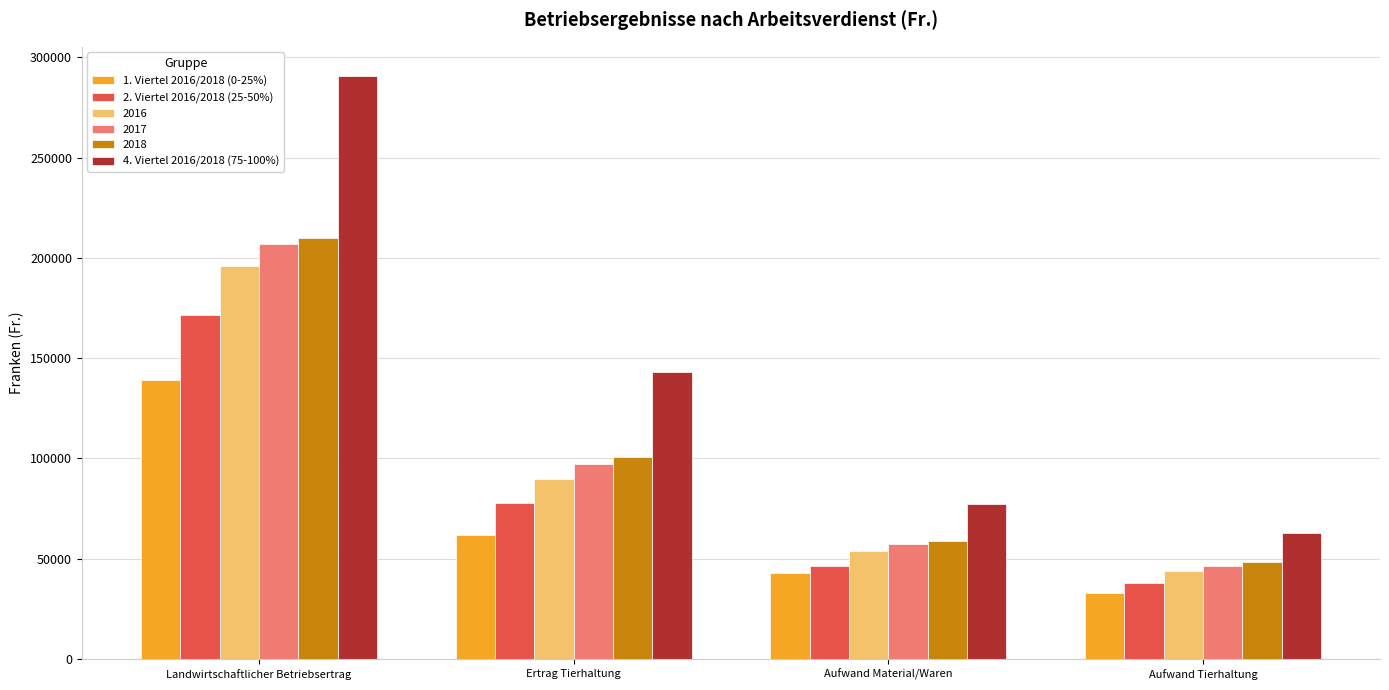

List the labels in order of 2. Viertel 2016/2018 (25-50%) value, largest first.

Landwirtschaftlicher Betriebsertrag, Ertrag Tierhaltung, Aufwand Material/Waren, Aufwand Tierhaltung